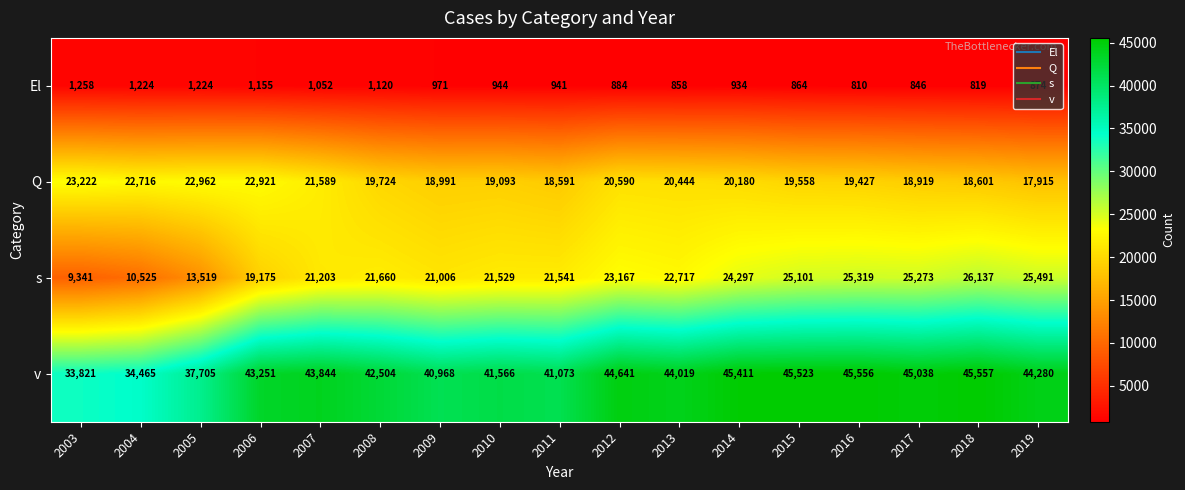

At how many categories does at least one series exceed 828?

17